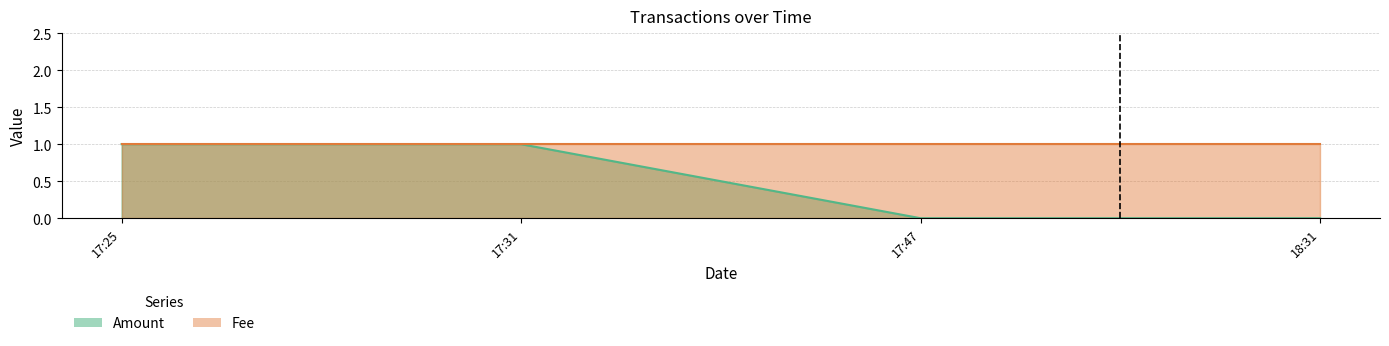

Where is the data nearest to the value 0?

17:47